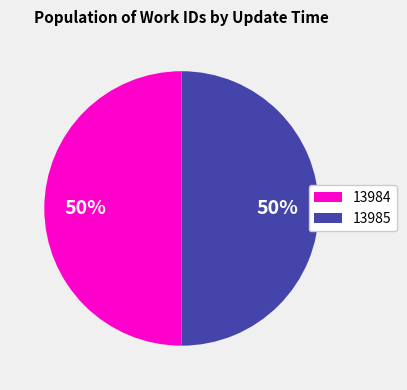

How many segments does this pie chart have?

2